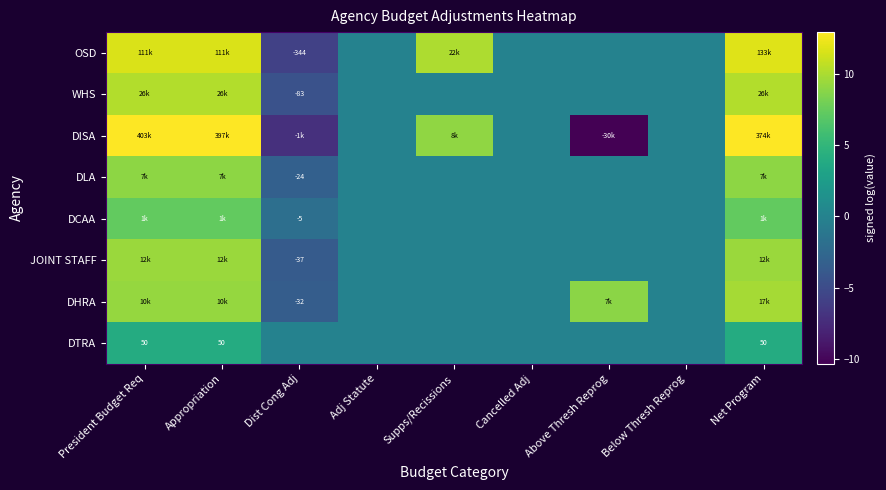

What is the difference between the highest and lowest values at Above Thresh Reprog?

19.2